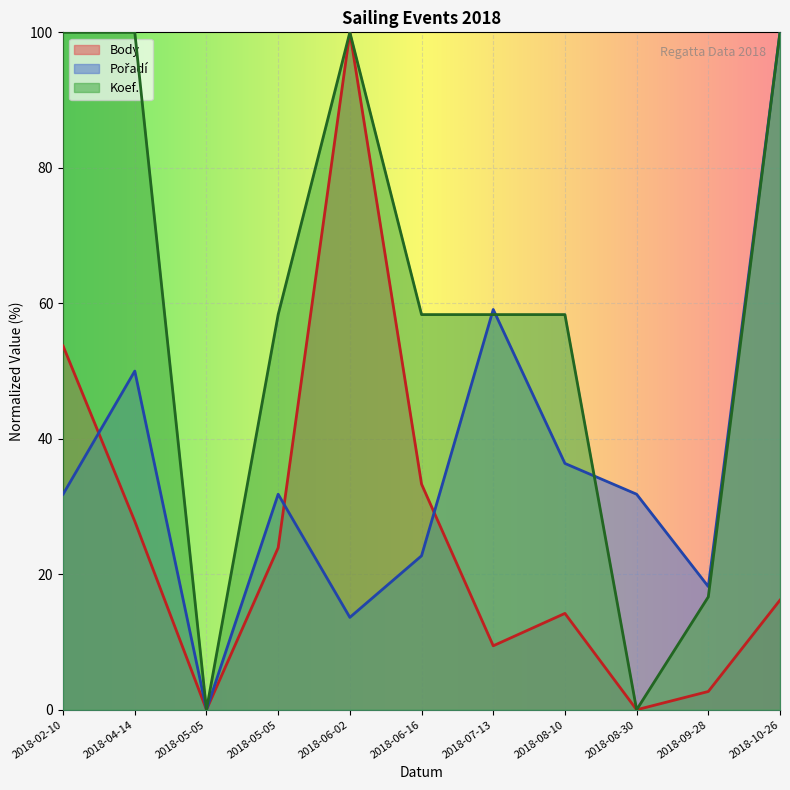

What are all the series names shown in the legend?

Body, Pořadí, Koef.